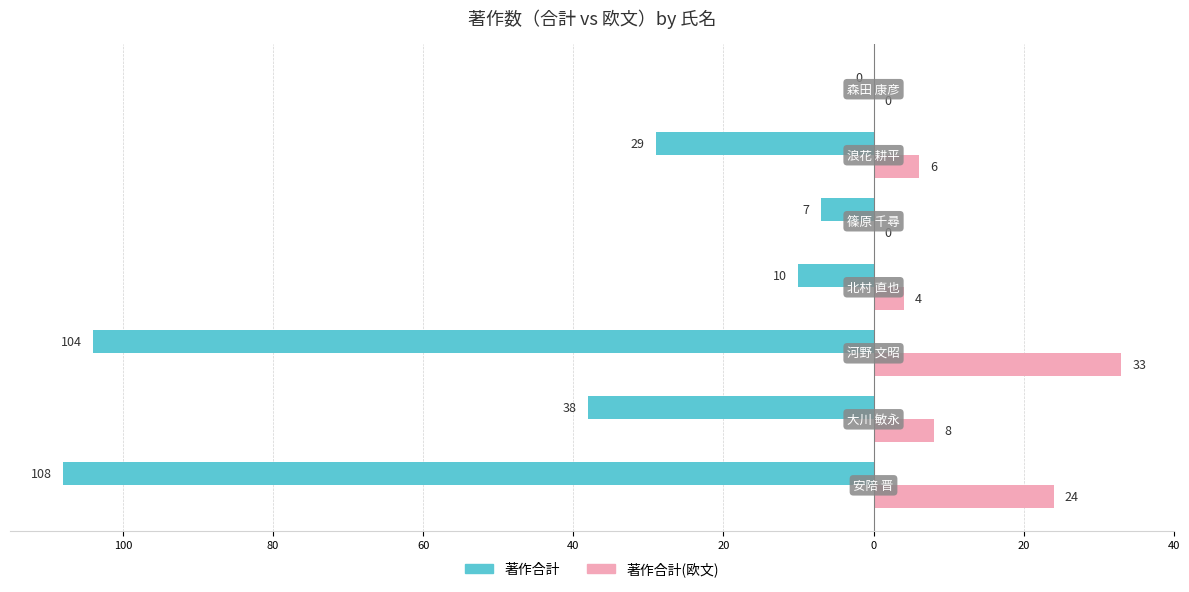

What are all the series names shown in the legend?

著作合計, 著作合計(欧文)